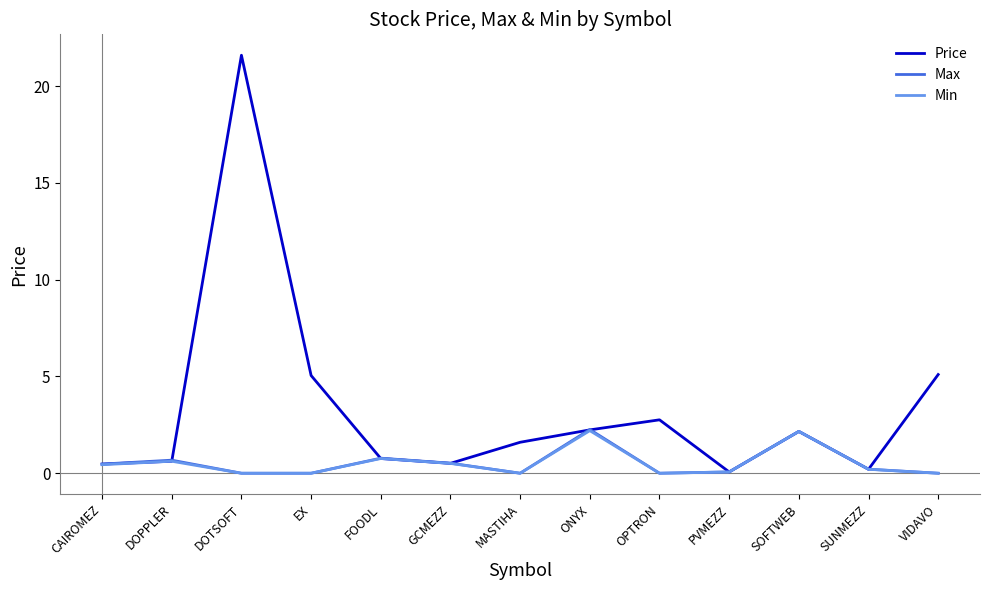

The value of Min at EX is -0.8. True or false?

False